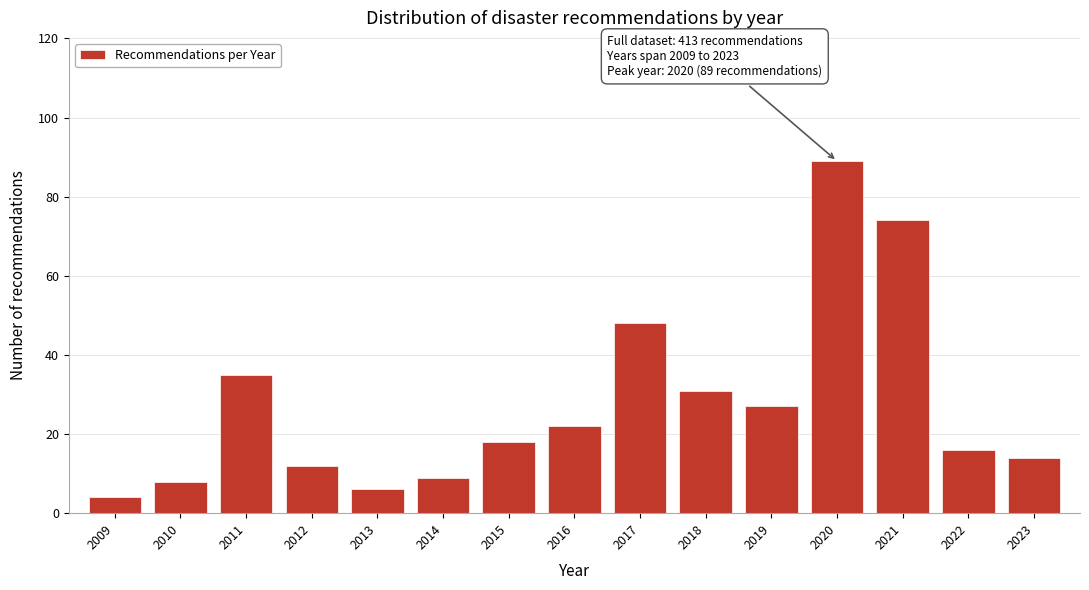

Reading left to right, list all the values displayed in this chart.

2009=4	2010=8	2011=35	2012=12	2013=6	2014=9	2015=18	2016=22	2017=48	2018=31	2019=27	2020=89	2021=74	2022=16	2023=14